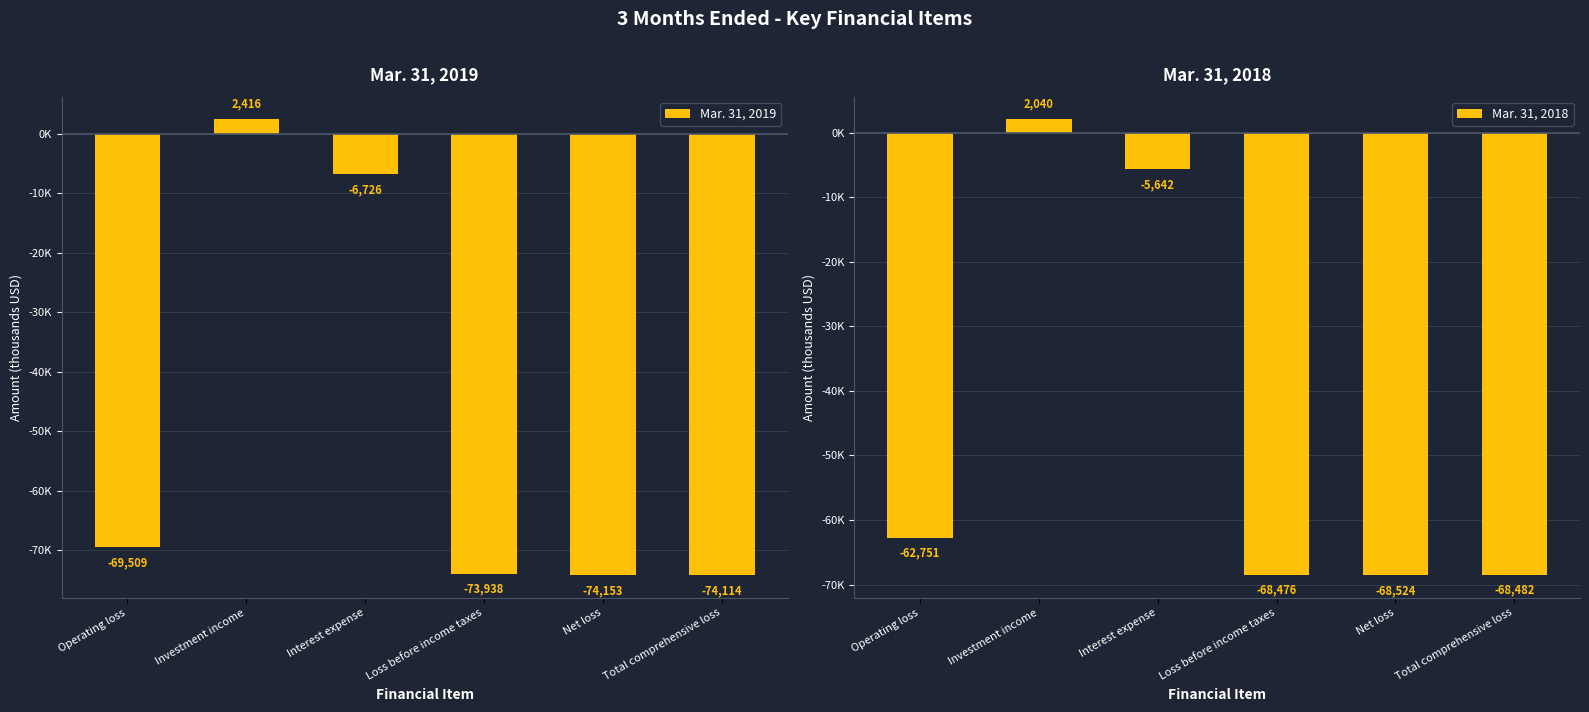

What are all the series names shown in the legend?

Mar. 31, 2019, Mar. 31, 2018